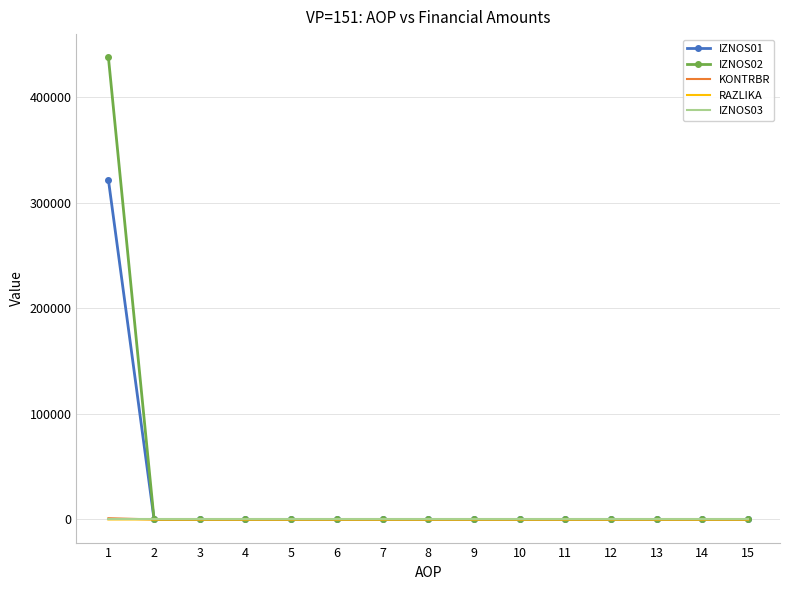

At how many categories does at least one series exceed 74969?

1